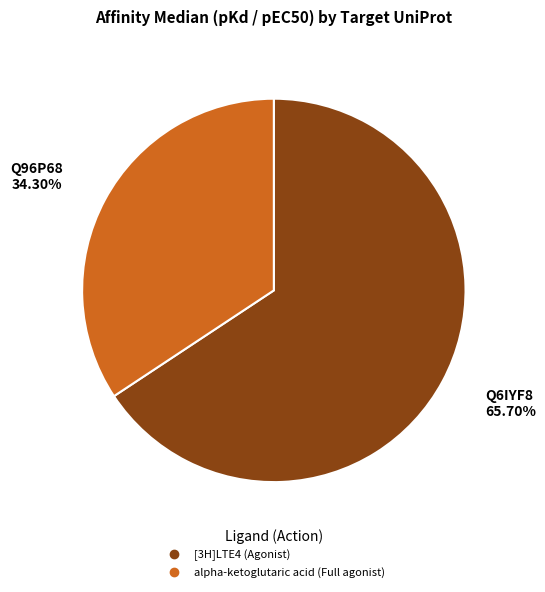

Count the number of slices in the pie.

2